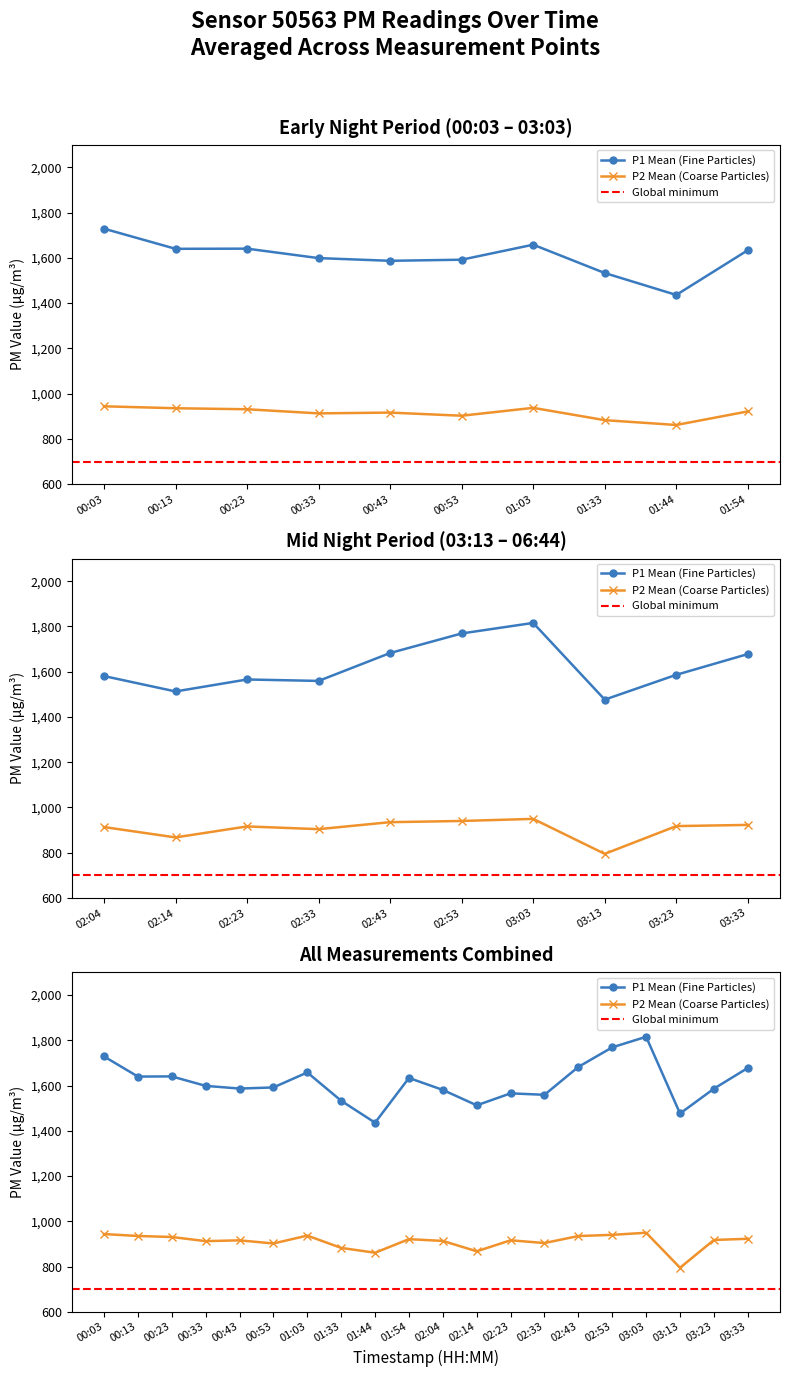

Is it true that P2 equals 921.4 at 01:54?

True